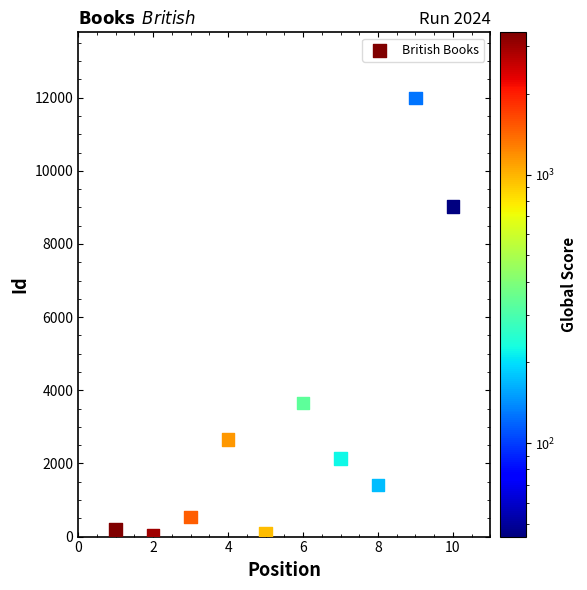

What Y value in the scatter plot is closest to 6020?

3660